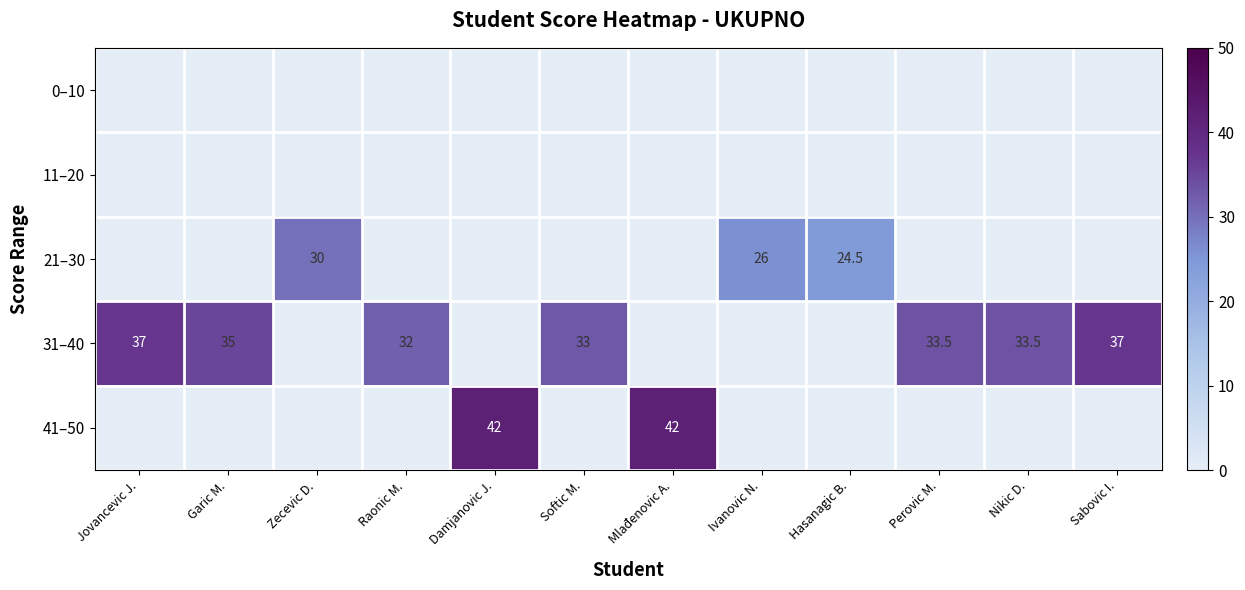

How many distinct data groups are displayed?

5